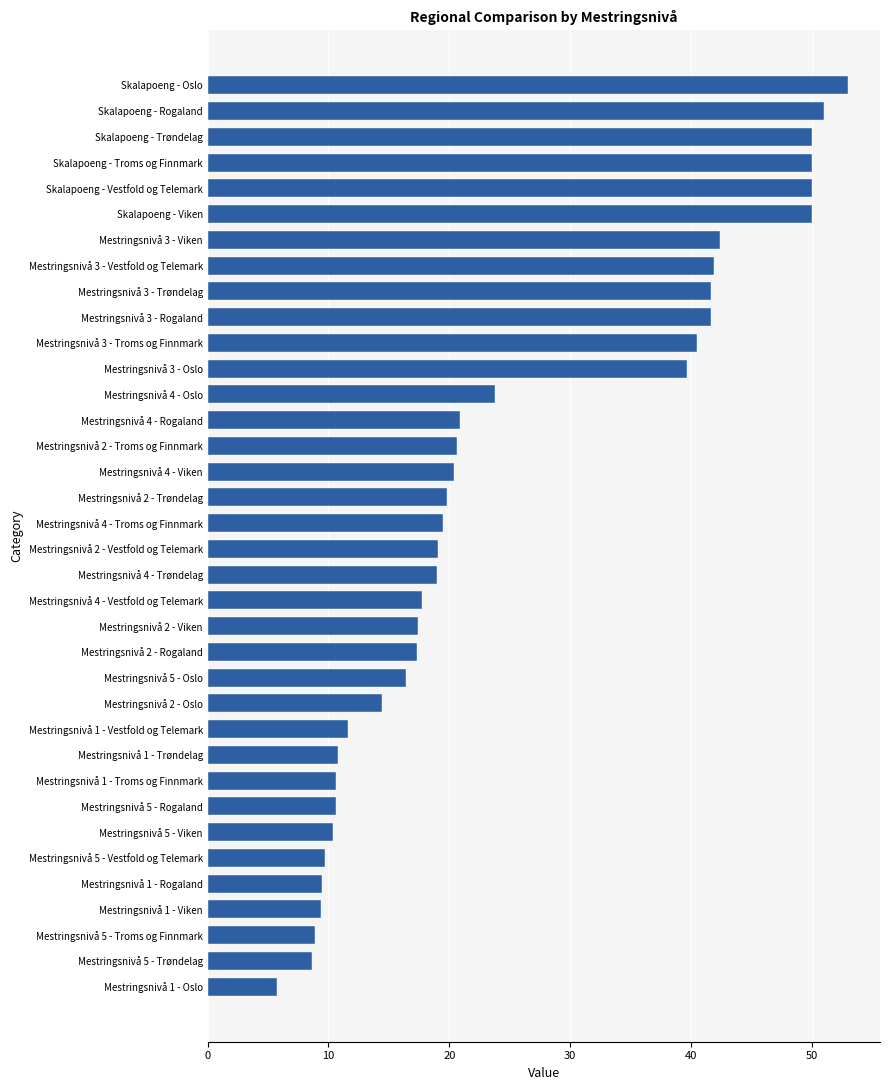

What is the difference between the values at Mestringsnivå 4 - Trøndelag and Skalapoeng - Oslo?

34.0